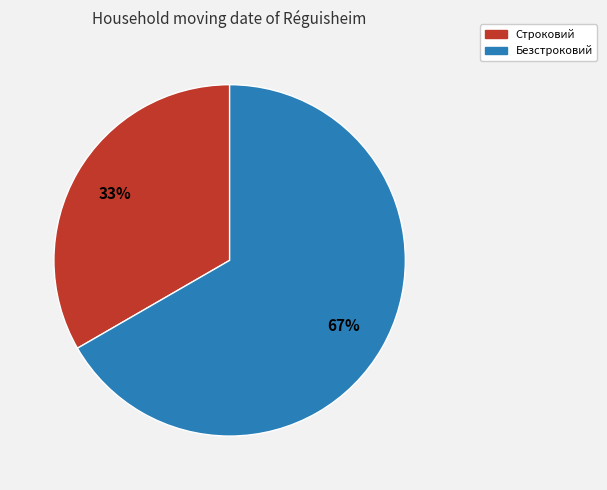

To the nearest percent, what percentage of the pie is Безстроковий?

67%